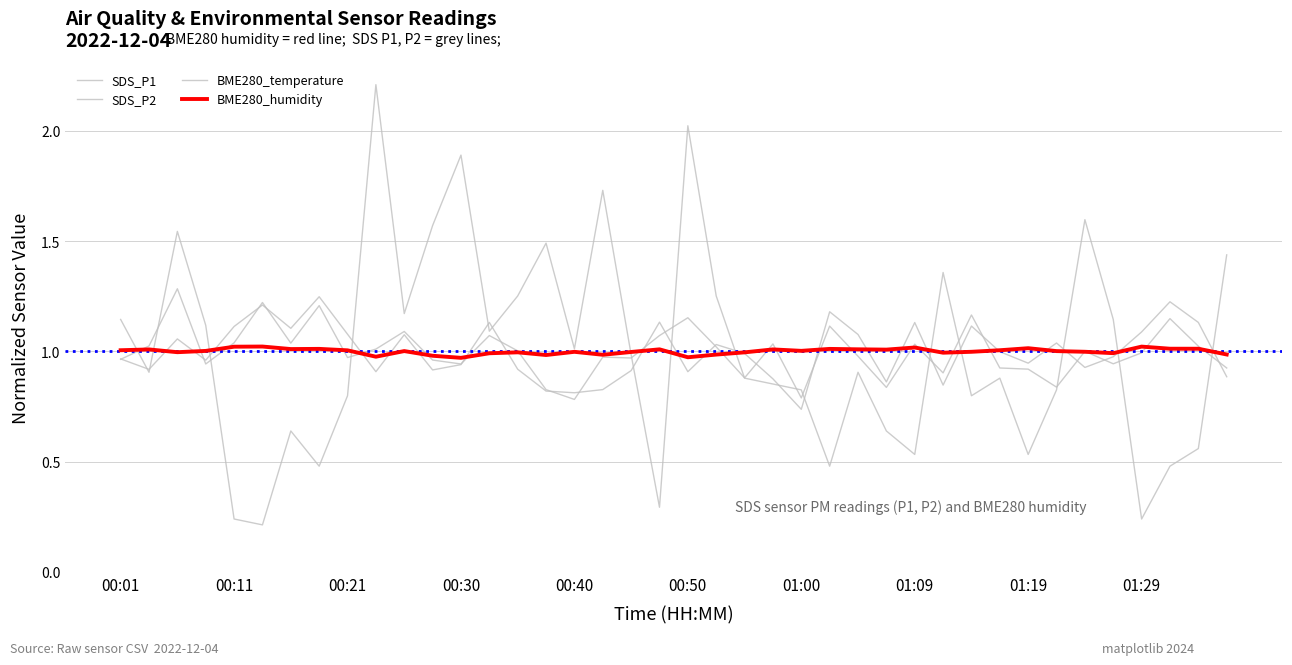

Does the chart have visible grid lines?

Yes